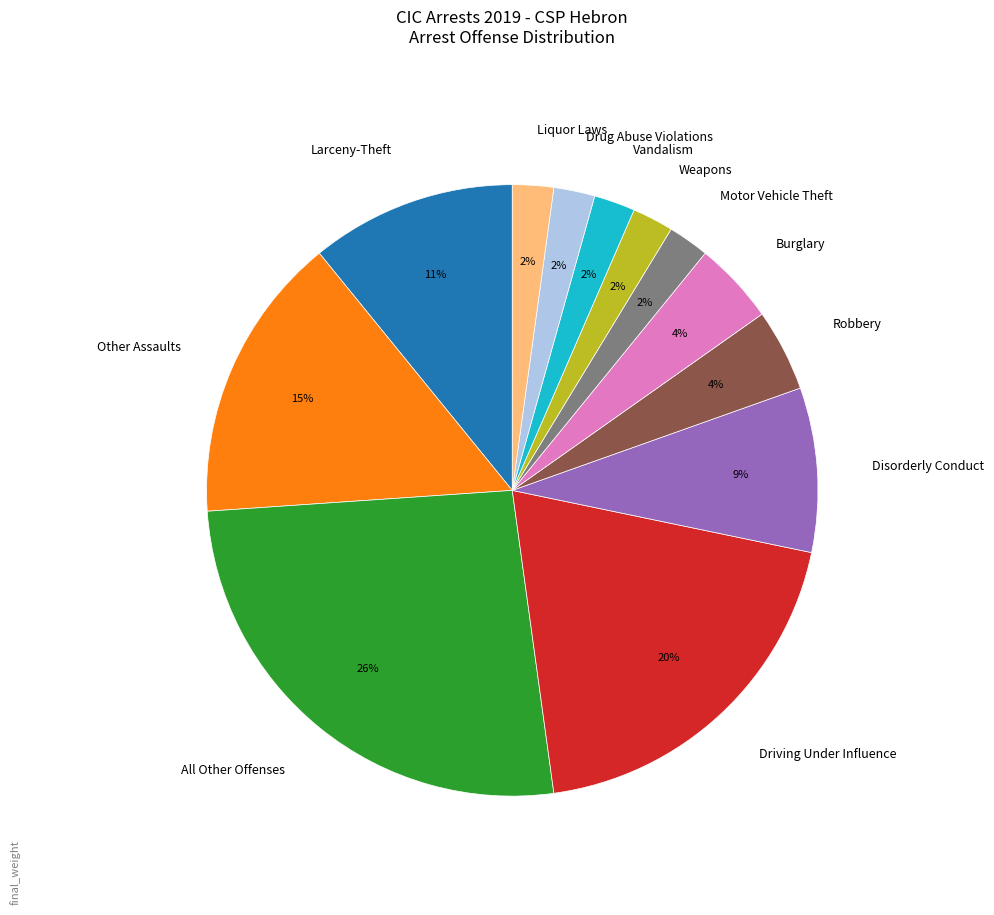

Is the sum of Liquor Laws and Vandalism greater than half?

No